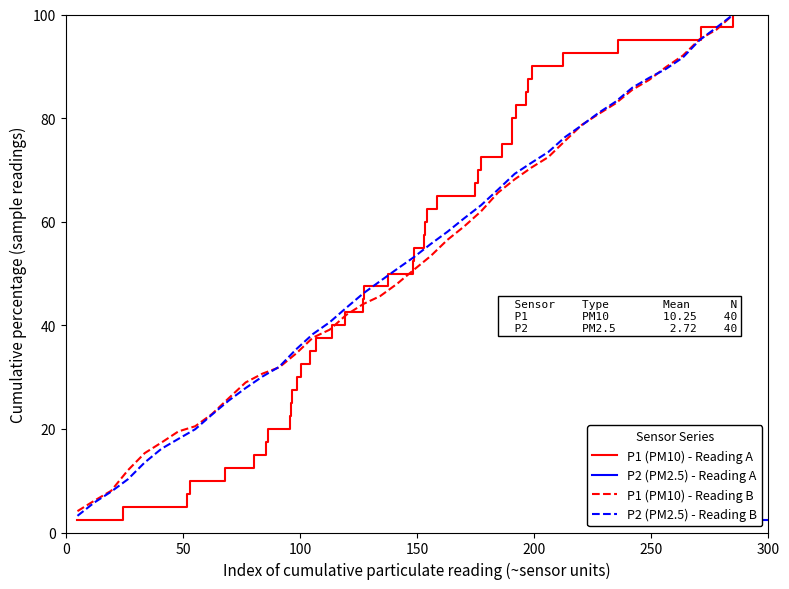

Rank the series at 50 from highest to lowest value.

P1 (PM10) - Reading B, P2 (PM2.5) - Reading B, P1 (PM10) - Reading A, P2 (PM2.5) - Reading A